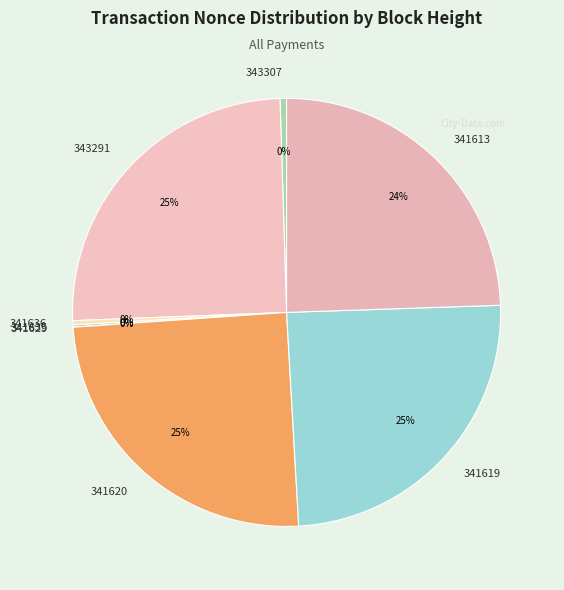

What is the total percentage of 341613 and 343291?

49.6%